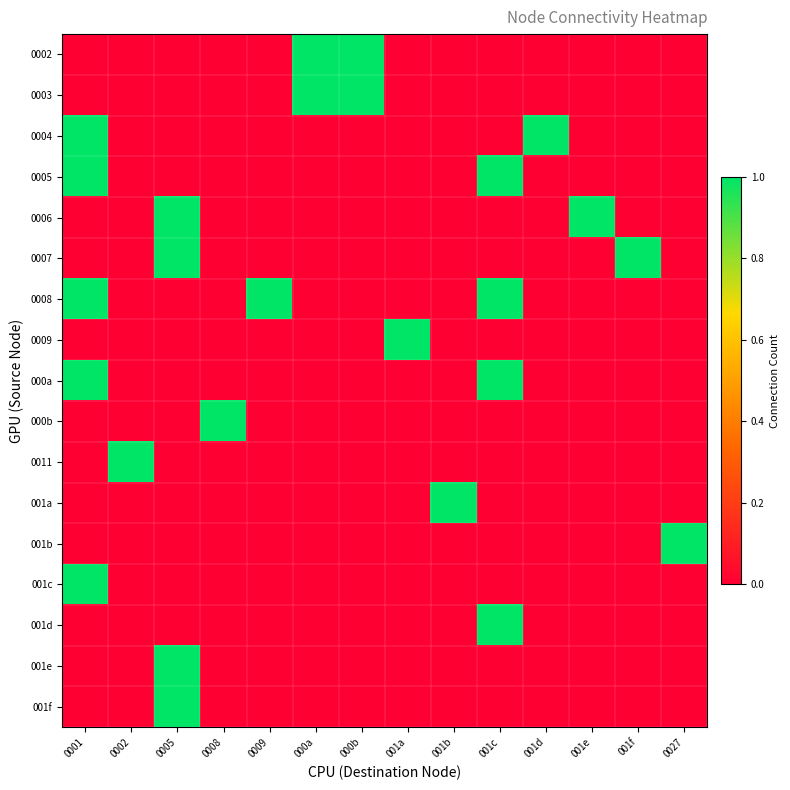

How many data points does each series have?

14